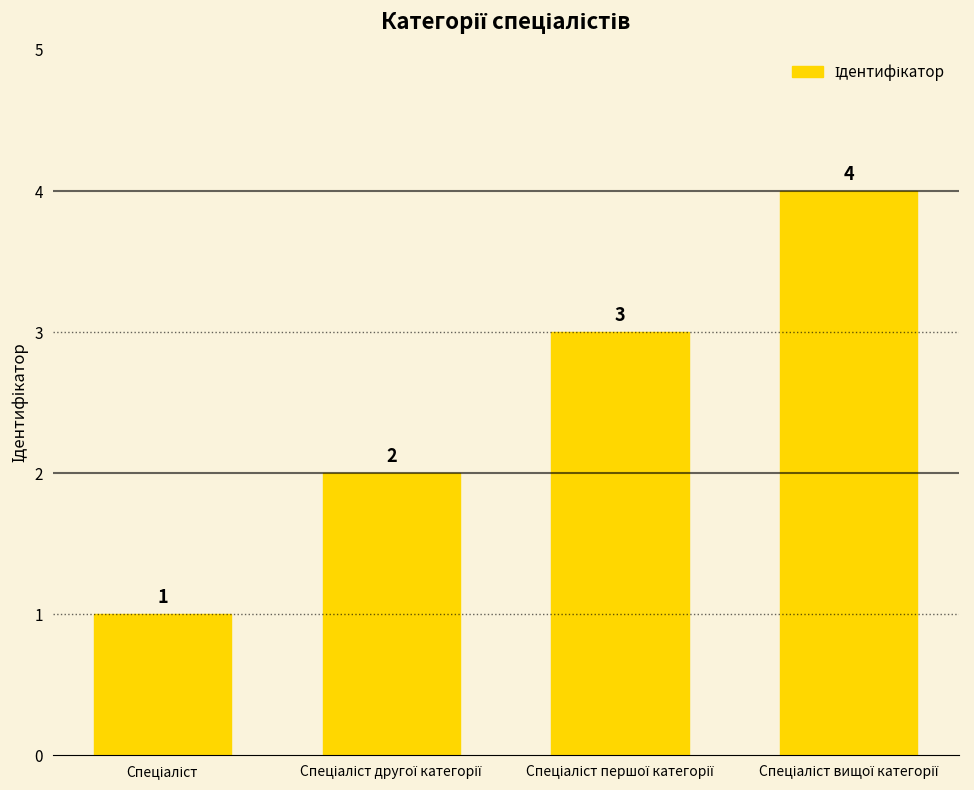

Count the values in the range 2 to 4.

3